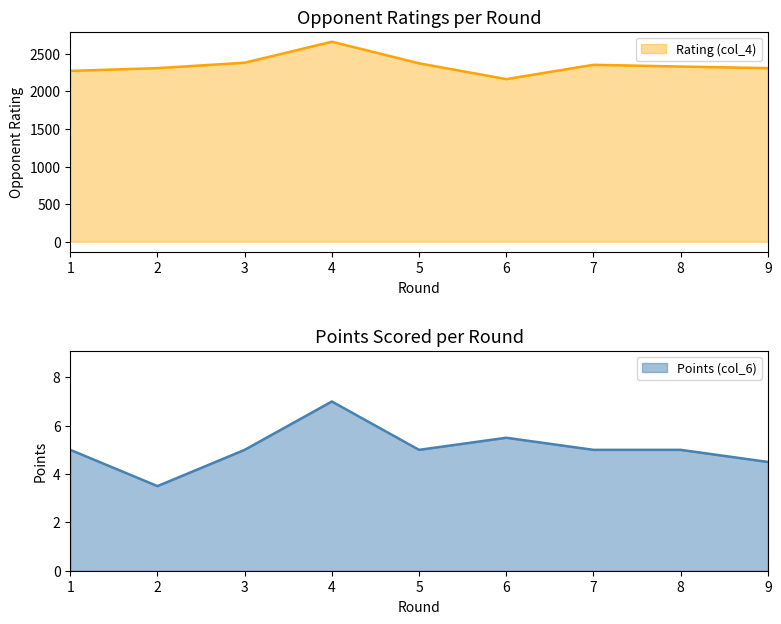

Which has a higher value, 2 or 7?

7